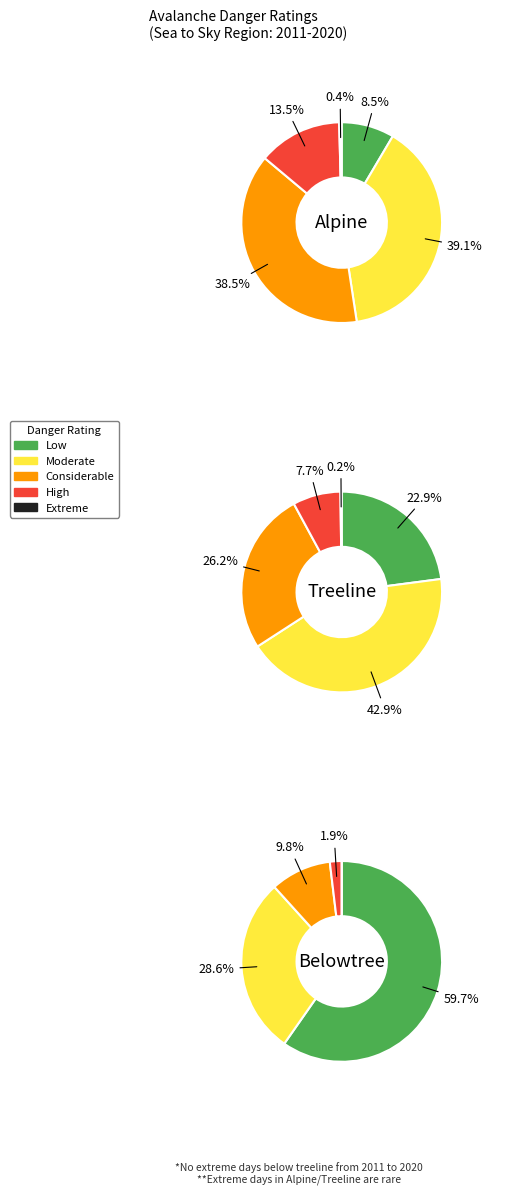

The 2 slice represents 0% of the pie. True or false?

True